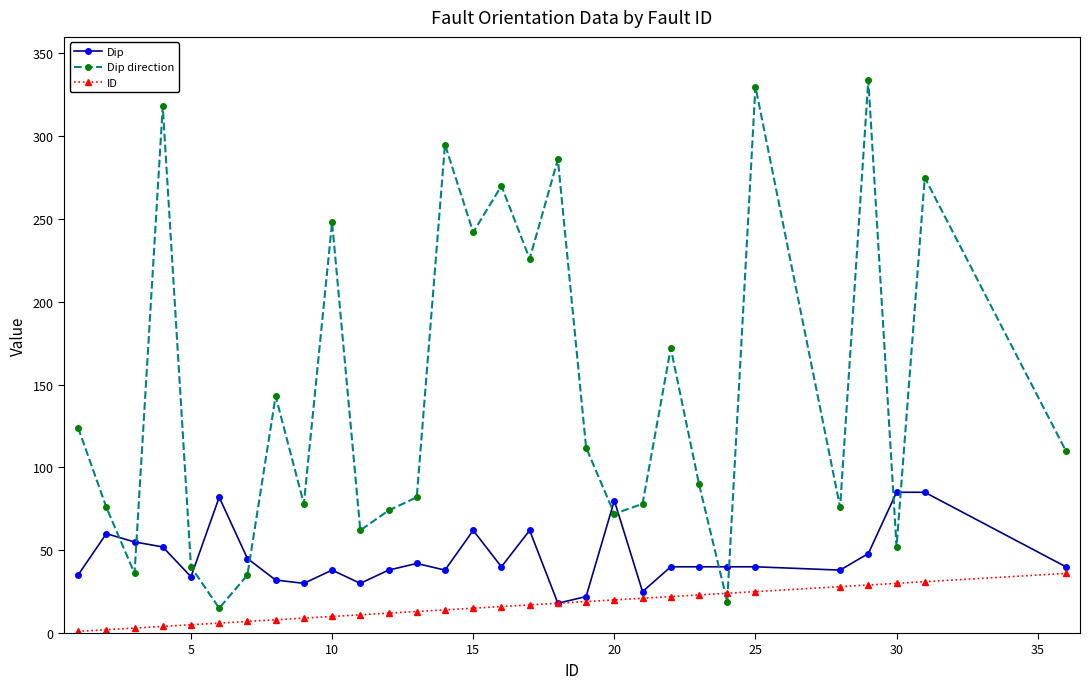

What is the highest value of the Dip series?

85